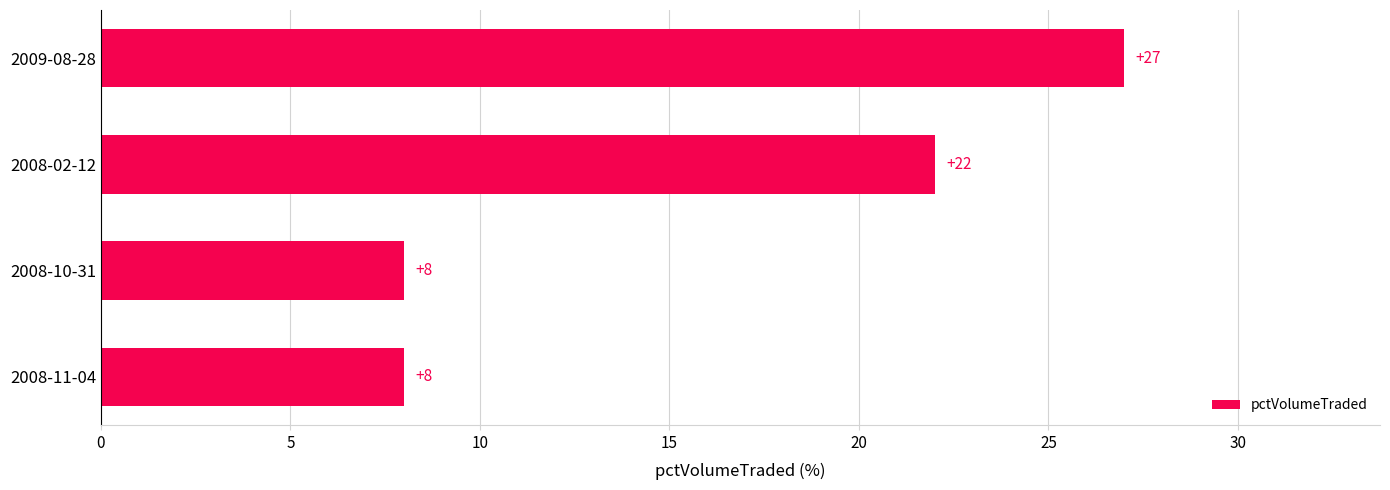

Count the values in the range 8 to 27.

4